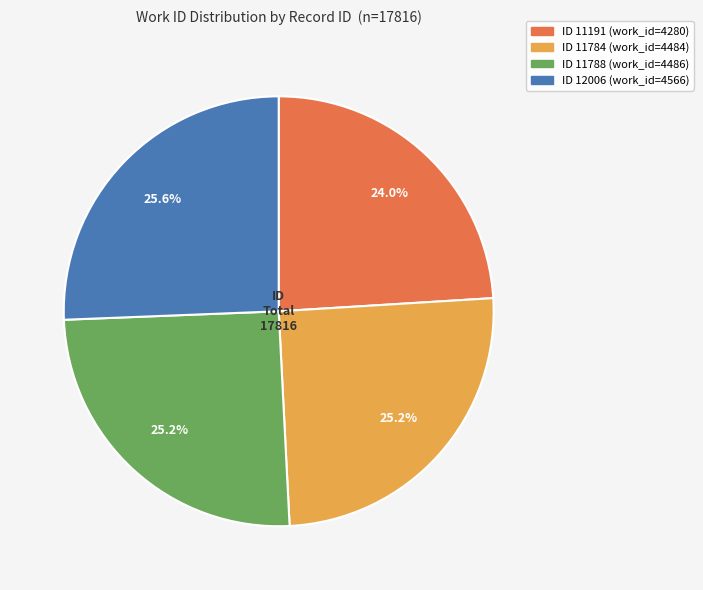

Does any single category account for the majority?

No